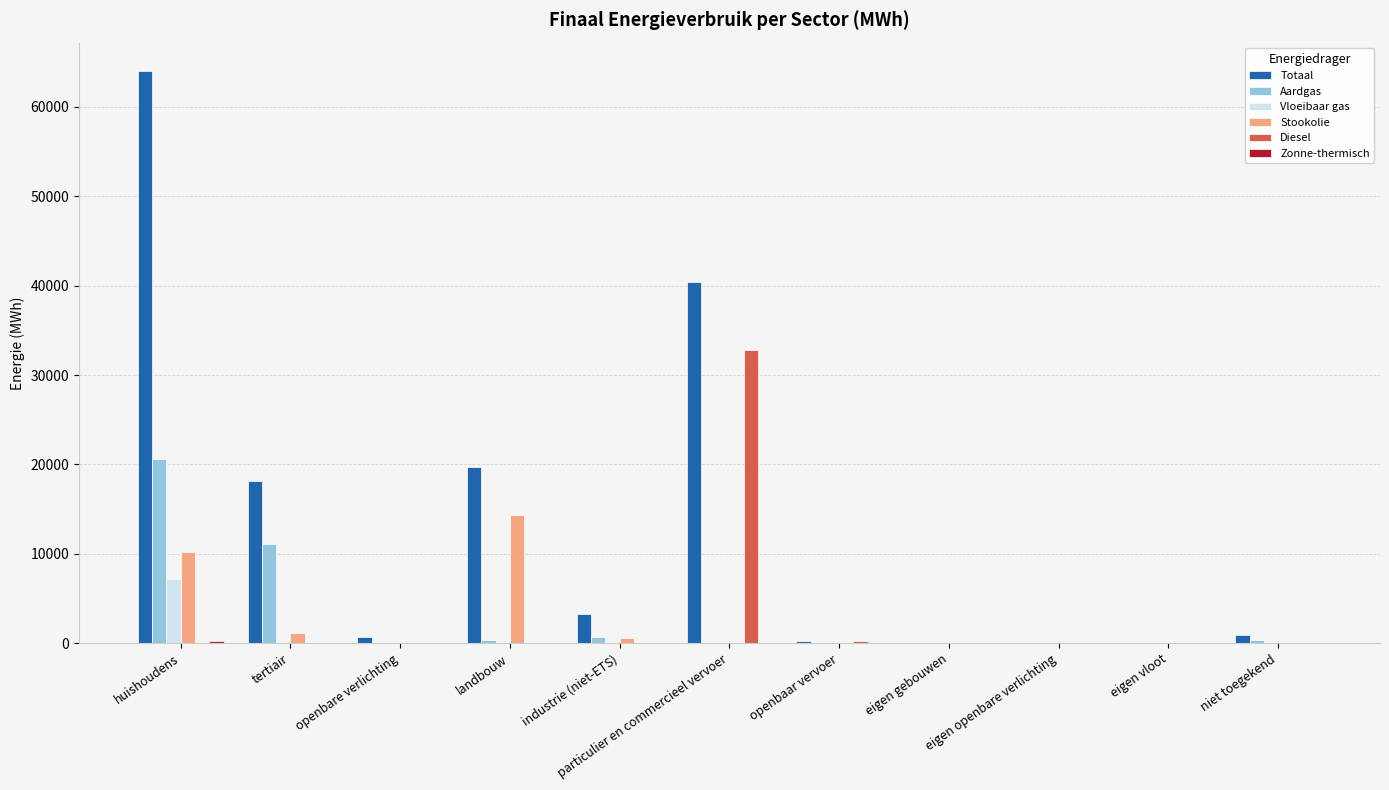

At which category is the sum across all series the highest?

huishoudens